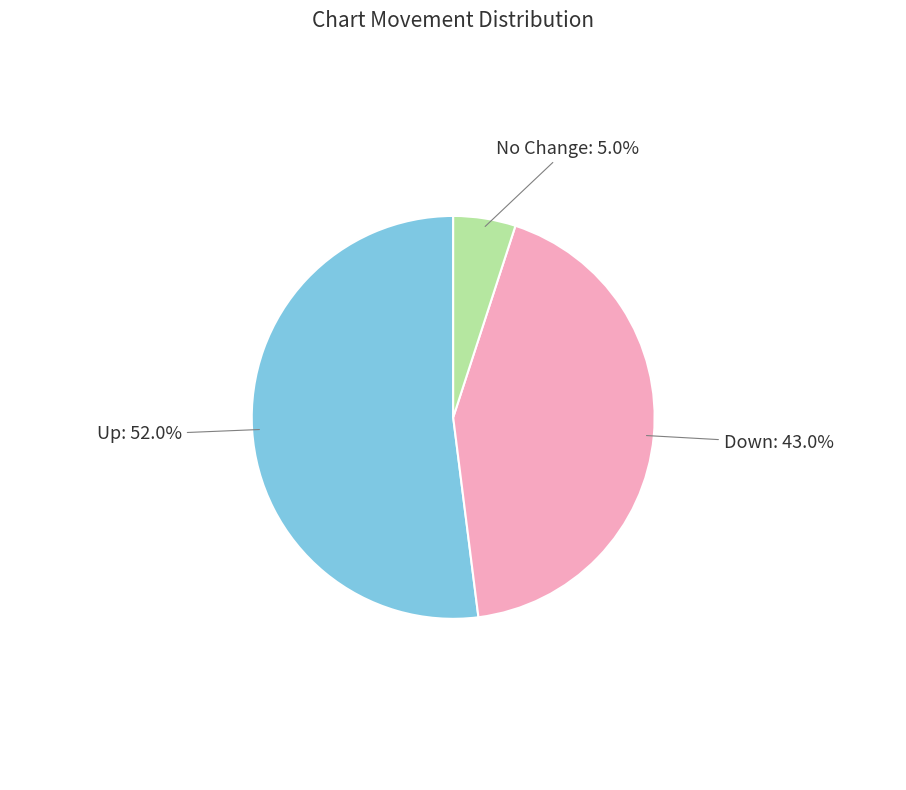

Count the number of slices in the pie.

3